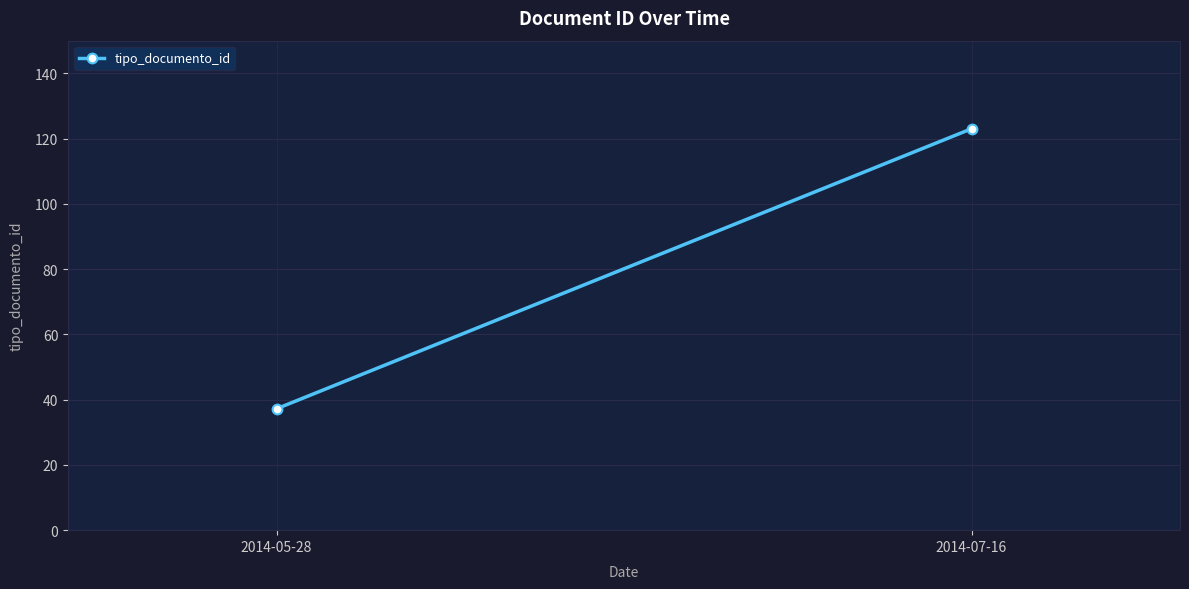

The value at 2014-07-16 is 215.9. True or false?

False